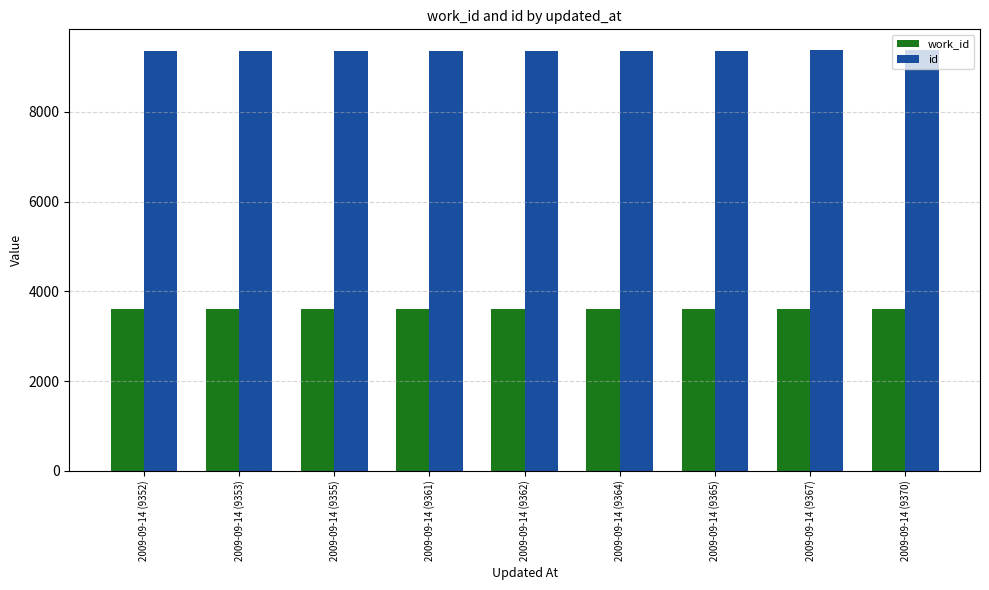

Is it true that work_id equals 2020 at 2009-09-14 (9370)?

False